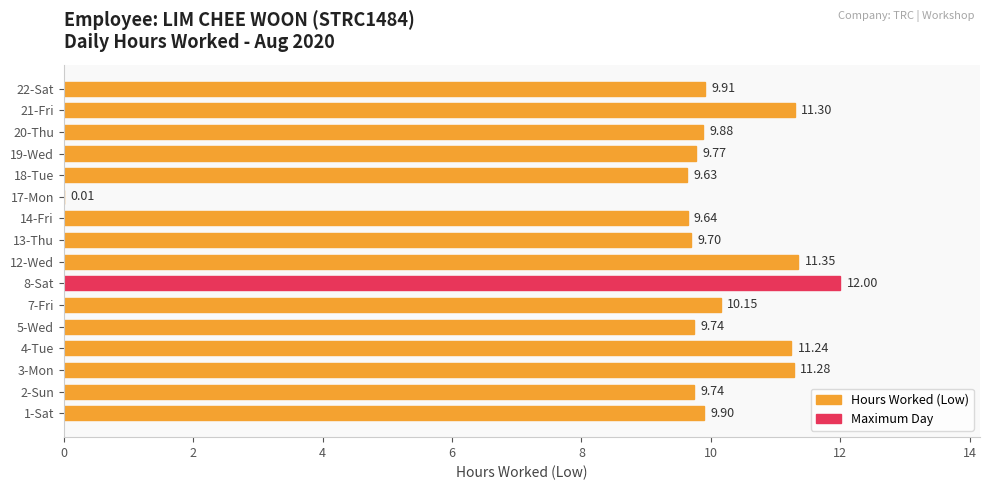

Approximately how many times larger is the value at 8-Sat compared to 13-Thu?

1.2